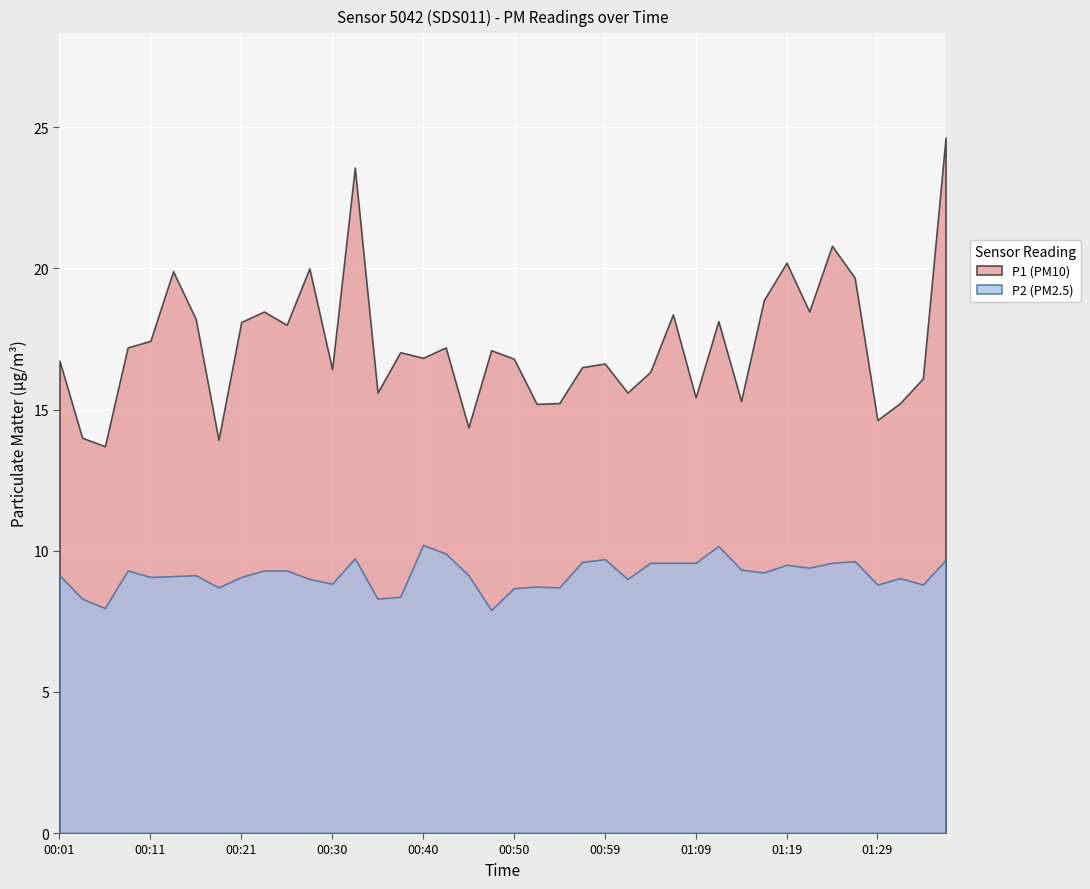

How many data points in P1 are less than 17?

20